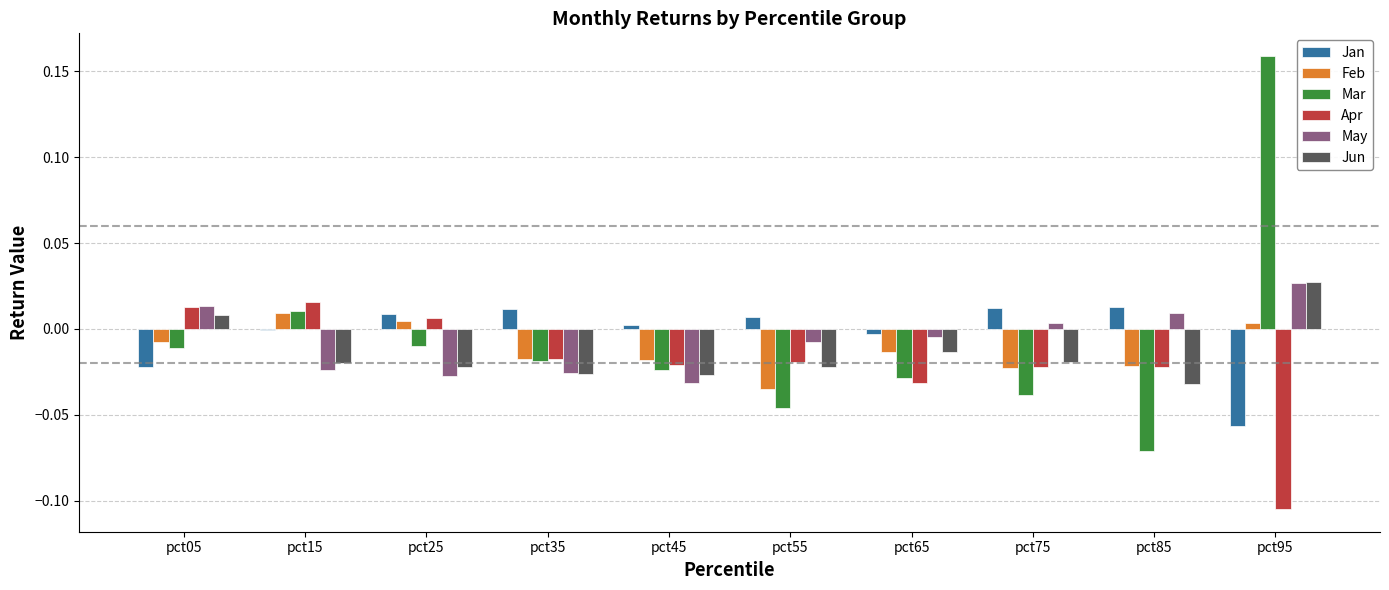

True or false: Mar has a value of -0.1 at pct75.

False